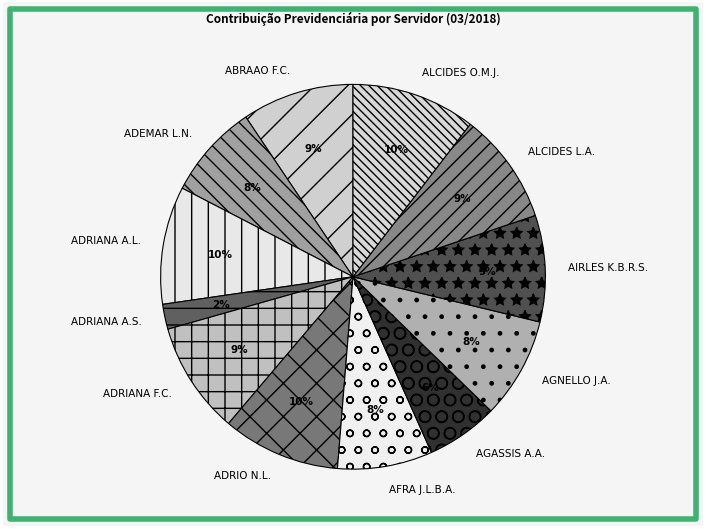

Does any single category account for the majority?

No